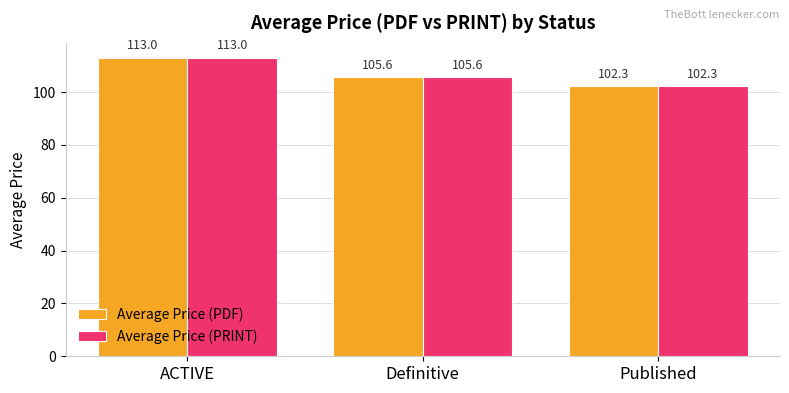

Which category has the lowest value across all series?

Published